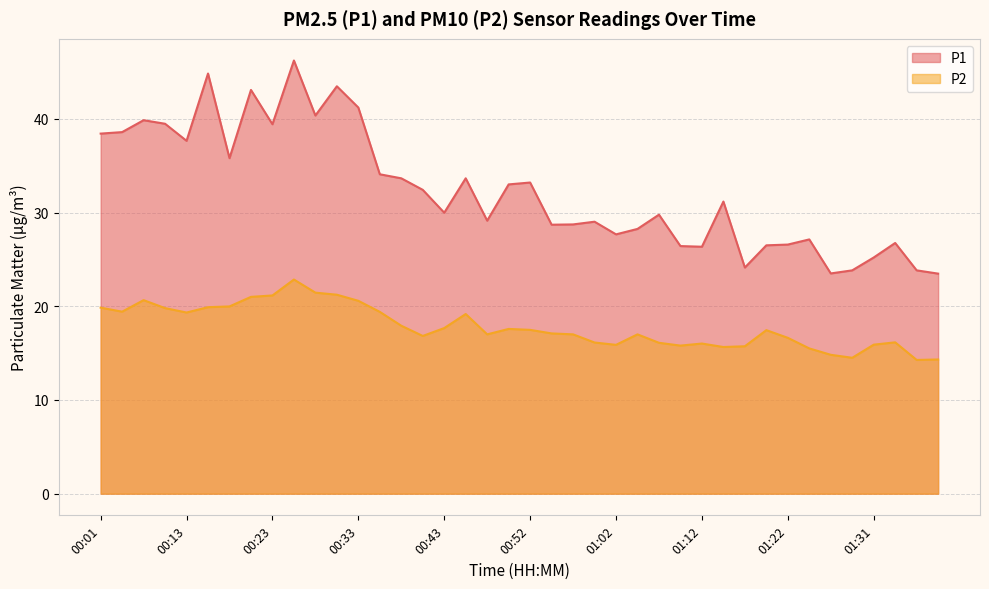

At which category is the sum across all series the highest?

00:25